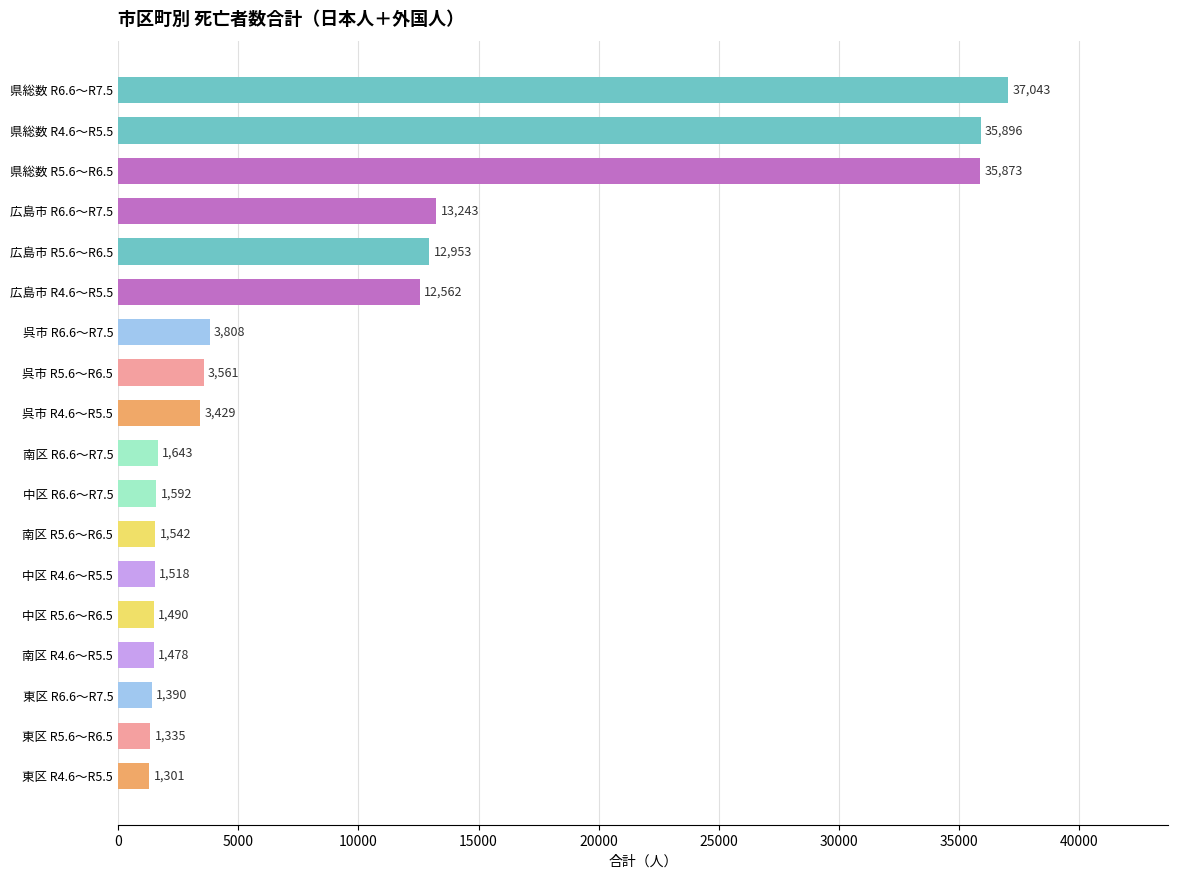

Which has a higher value, 南区 R4.6～R5.5 or 広島市 R6.6～R7.5?

広島市 R6.6～R7.5